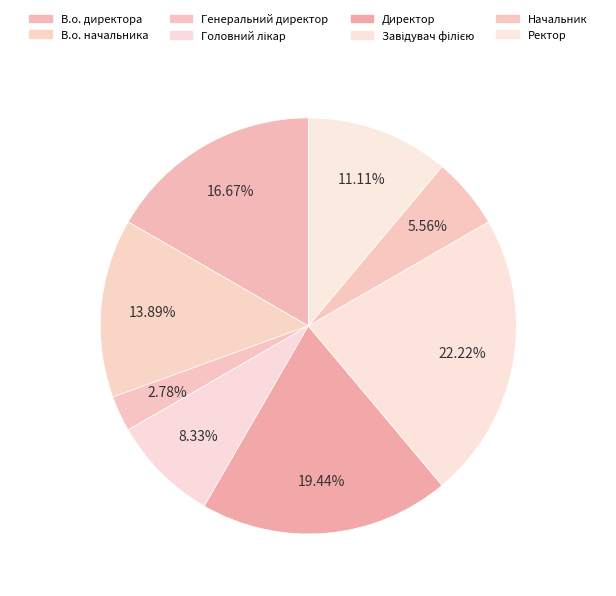

Is it true that В.о. начальника is 14% of the pie?

True